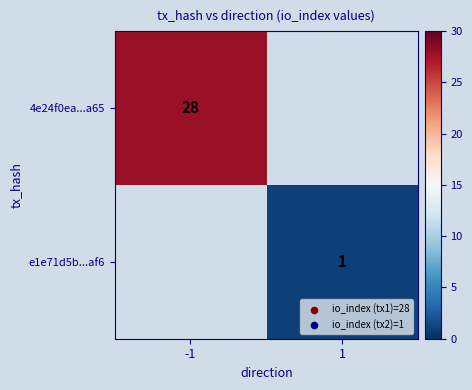

True or false: 4e24f0ea...a65 has a value of 18 at -1.

False